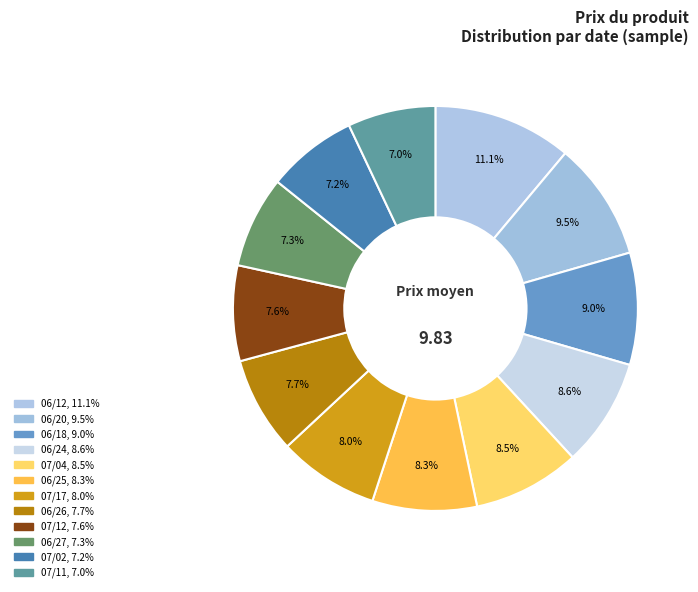

Count the number of slices in the pie.

12